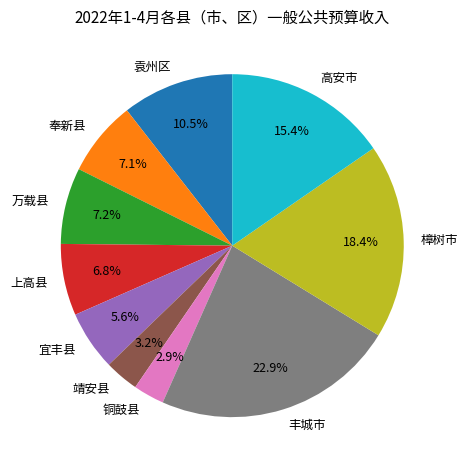

The 铜鼓县 slice represents 3% of the pie. True or false?

True